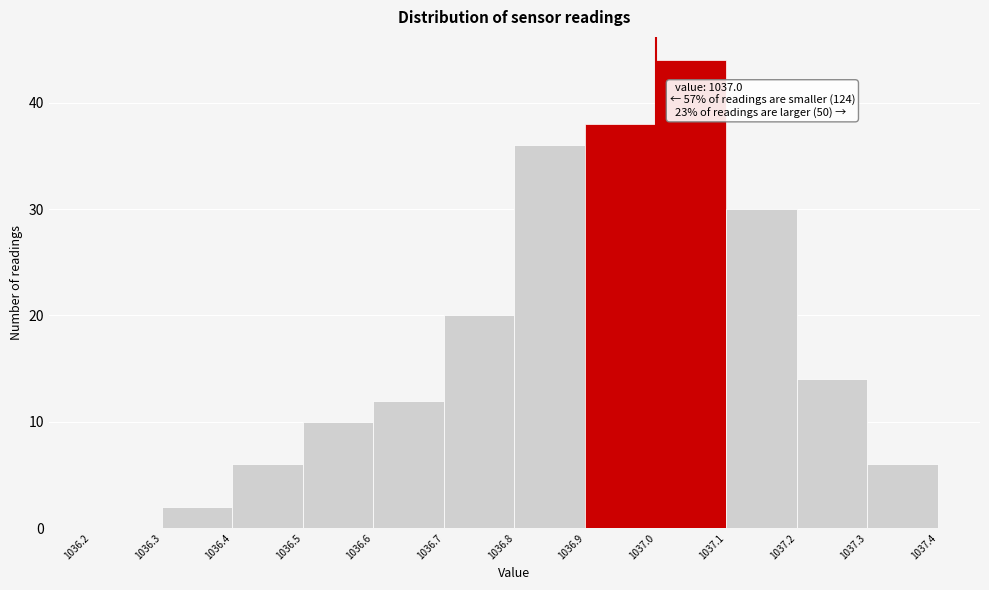

Which range on the x-axis has the tallest bar?

1037.0 to 1037.1